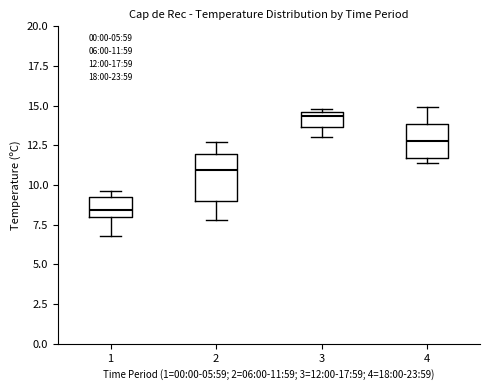

Reading left to right, read every box against the y-axis: the position of its median line, the range the box covers, and the ends of its whiskers. The values are not printed on the chart, so give them approximately, as read against the axis.

1: median 8.5, box 8.0 to 9.0, whiskers 7.0 to 9.5
2: median 11.0, box 9.0 to 12.0, whiskers 8.0 to 12.5
3: median 14.5 (just below the box's upper edge), box 13.5 to 14.5, whiskers 13.0 to 15.0
4: median 13.0, box 11.5 to 14.0, whiskers 11.5 (just below the box's lower edge) to 15.0